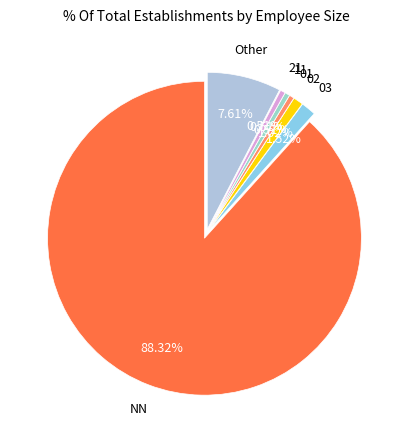

Which has a higher value, 03 or 02?

03